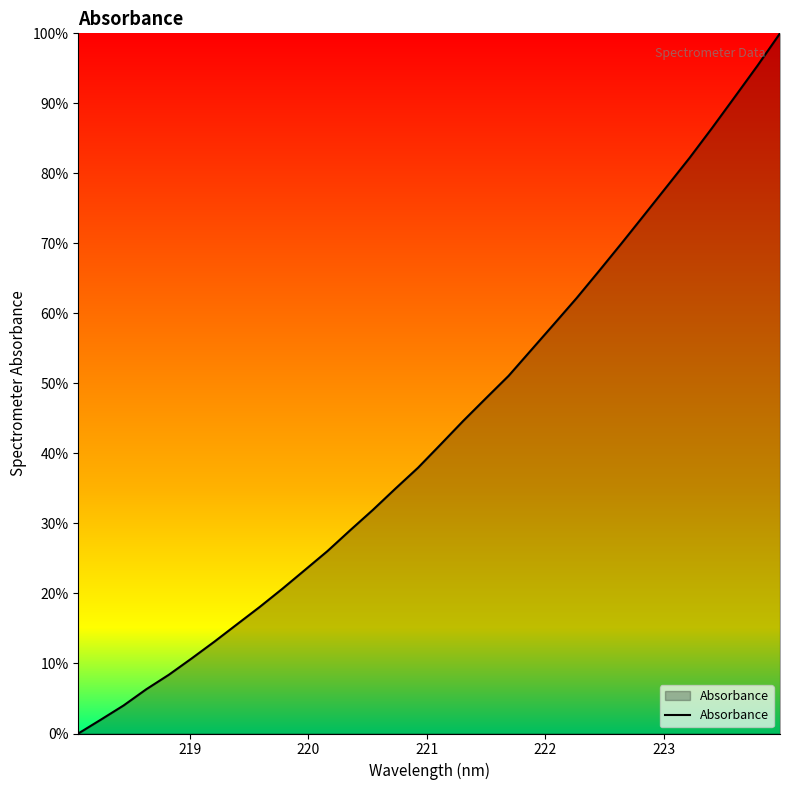

What is the difference between the maximum and minimum values?

100.0